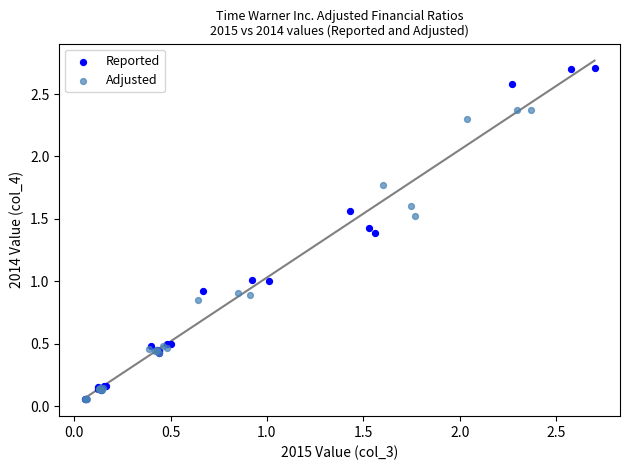

Which series contains the highest Y value?

Reported